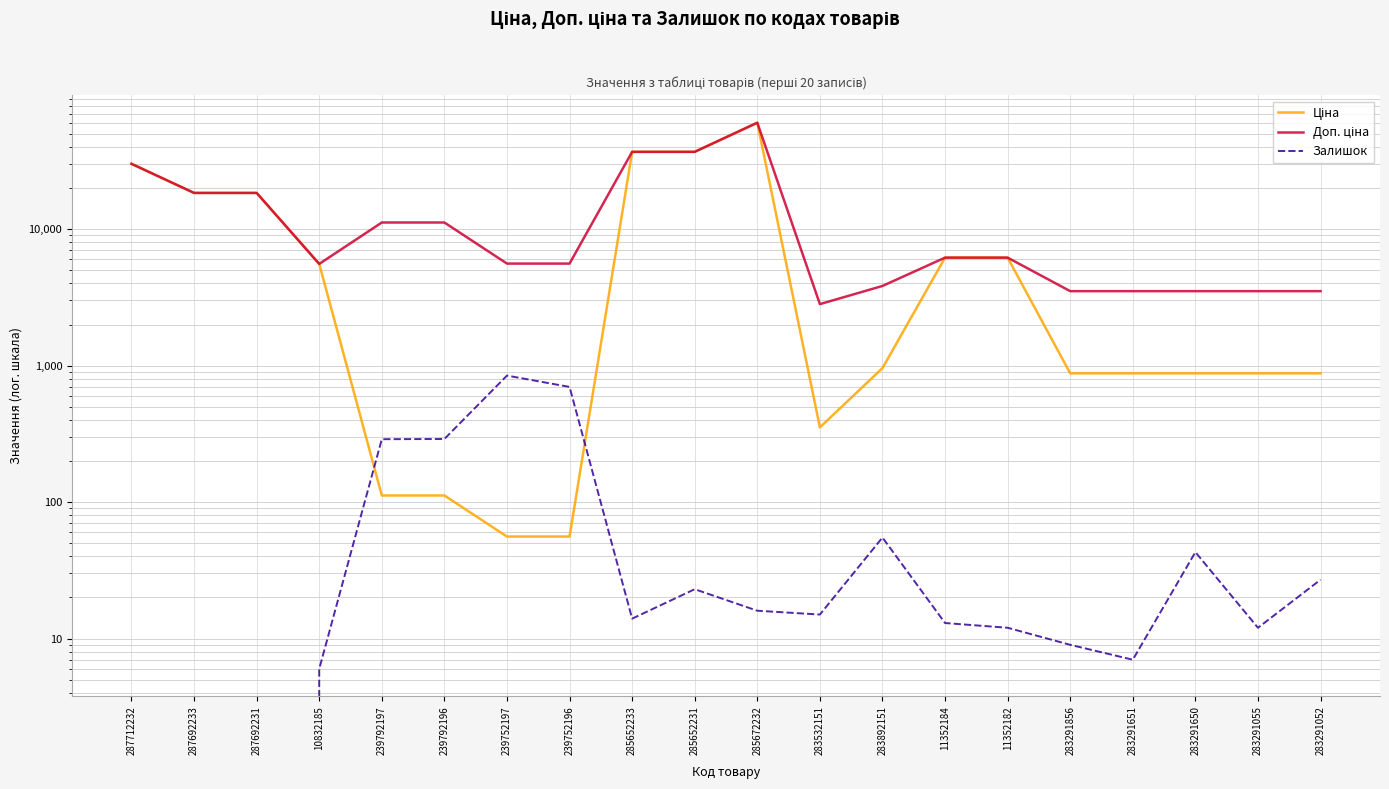

The Залишок series shows 0.0 at 287712232. True or false?

True